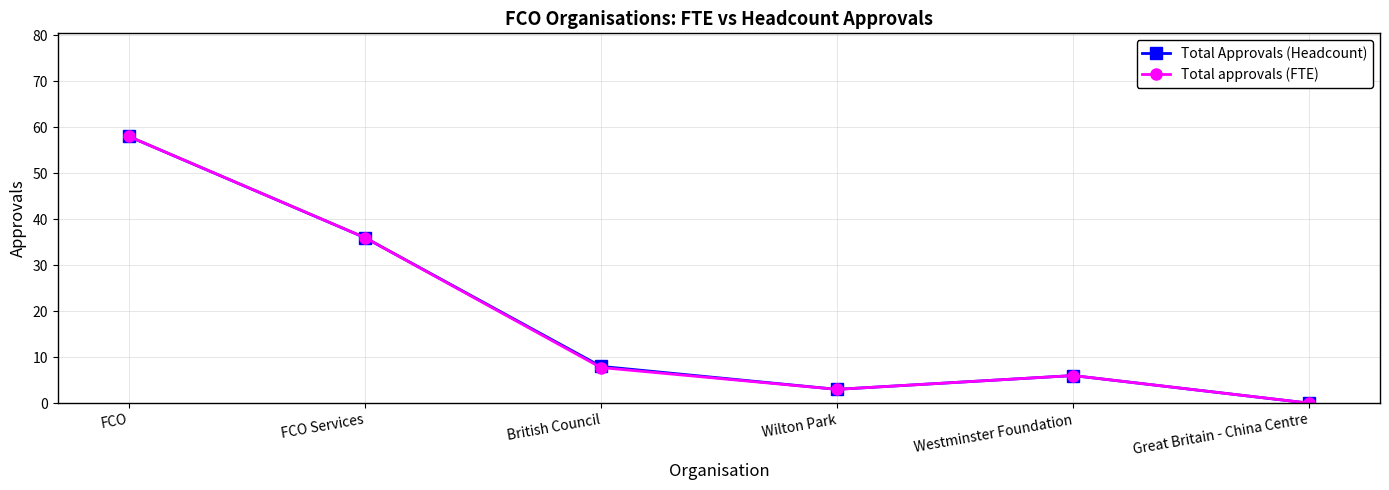

The value of Total Approvals (Headcount) at British Council is 8.0. True or false?

True